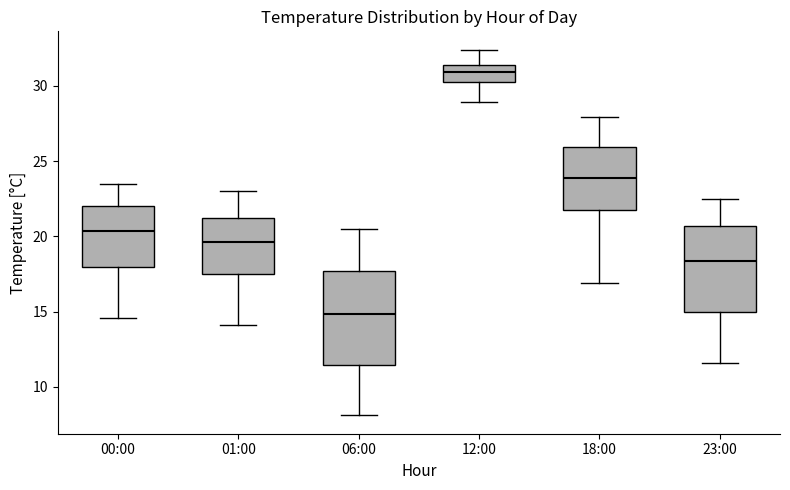

Reading left to right, read every box against the y-axis: the position of its median line, the range the box covers, and the ends of its whiskers. The values are not printed on the chart, so give them approximately, as read against the axis.

00:00: median 20.5, box 18.0 to 22.0, whiskers 14.5 to 23.5
01:00: median 19.5, box 17.5 to 21.0, whiskers 14.0 to 23.0
06:00: median 15.0, box 11.5 to 17.5, whiskers 8.0 to 20.5
12:00: median 31.0, box 30.5 to 31.5, whiskers 29.0 to 32.5
18:00: median 24.0, box 22.0 to 26.0, whiskers 17.0 to 28.0
23:00: median 18.5, box 15.0 to 20.5, whiskers 11.5 to 22.5